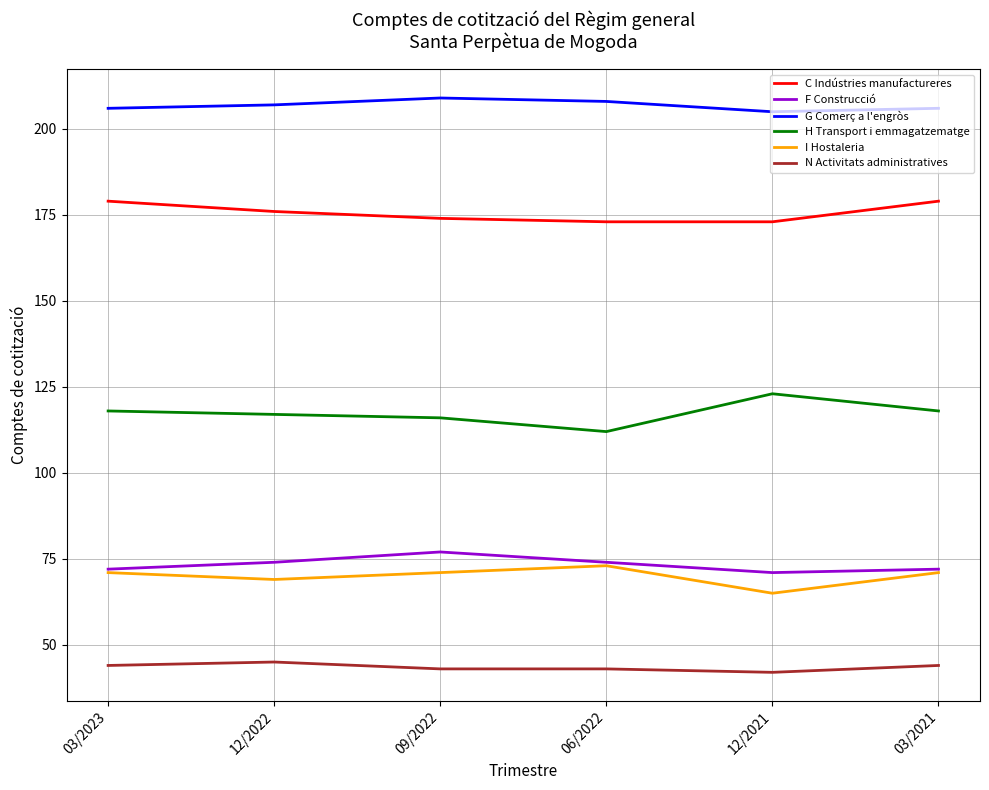

How many lines are shown in the chart?

6